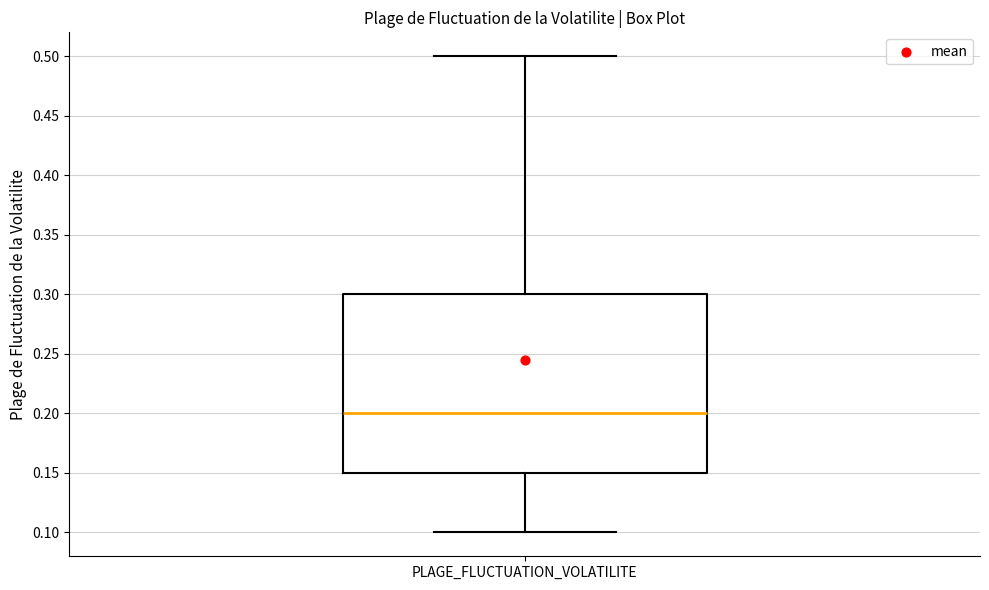

Read this box plot against the y-axis: the position of the median line, the range covered by the box, and the ends of both whiskers. The values are not printed on the chart, so give them approximately, as read against the axis.

median 0.20, box 0.15 to 0.30, whiskers 0.10 to 0.50